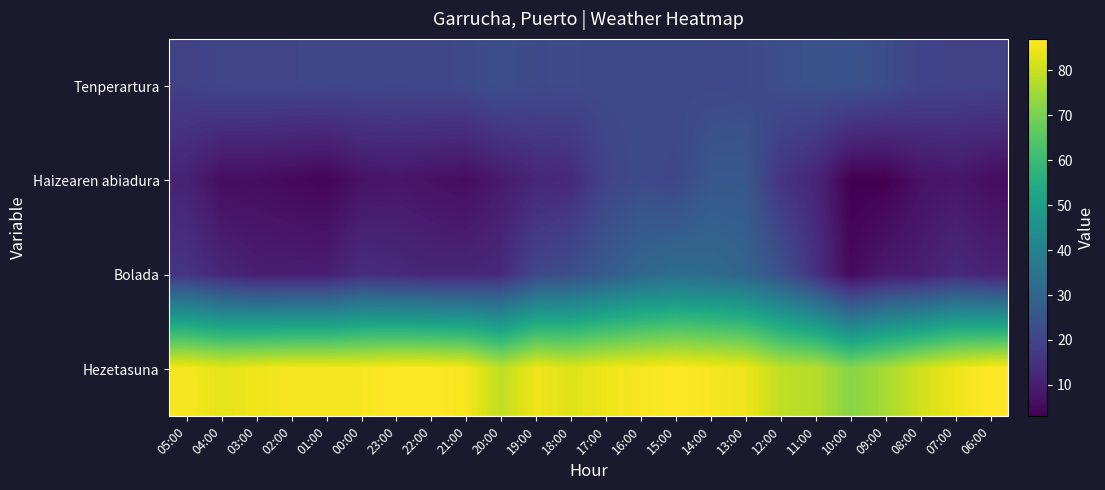

Count the number of categories in the chart.

24